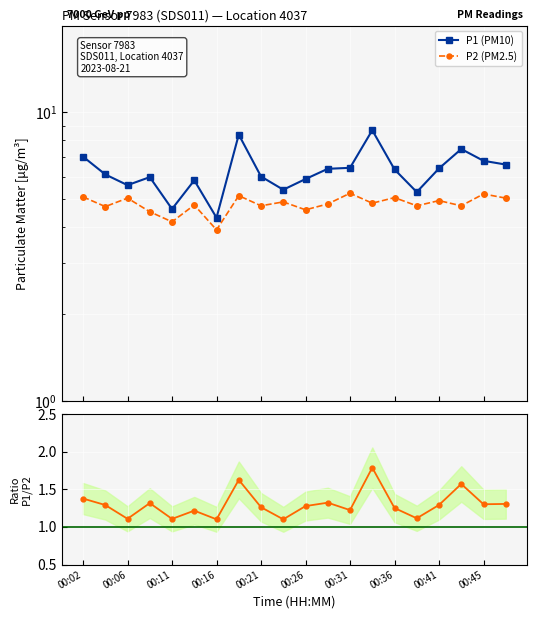

What is the label of the 1st point from the left?

00:02